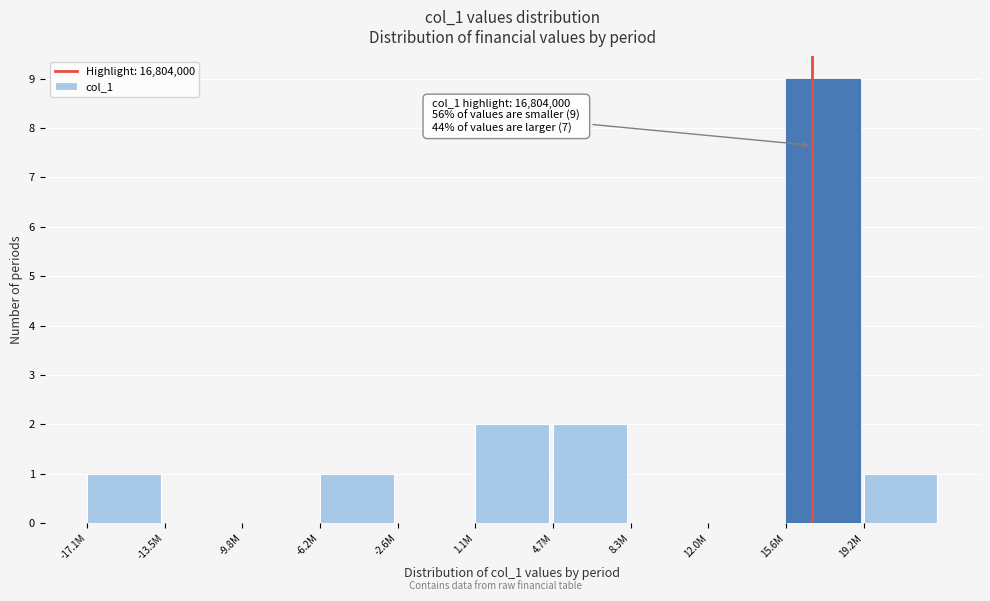

Reading left to right, what are all the values shown in this chart?

-17.1M=1	-13.5M=0	-9.8M=0	-6.2M=1	-2.6M=0	1.1M=2	4.7M=2	8.3M=0	12.0M=0	15.6M=9	19.2M=1